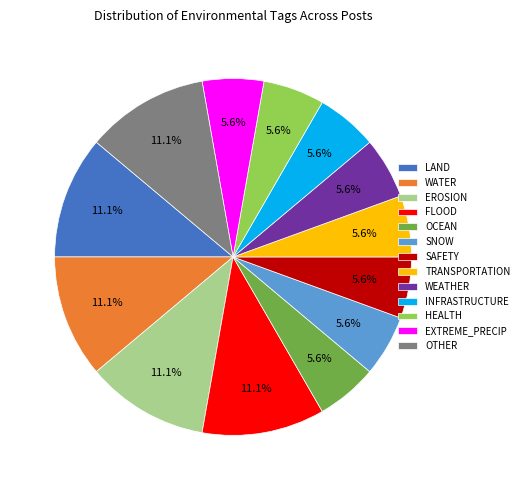

Does FLOOD represent more than half of the total?

No